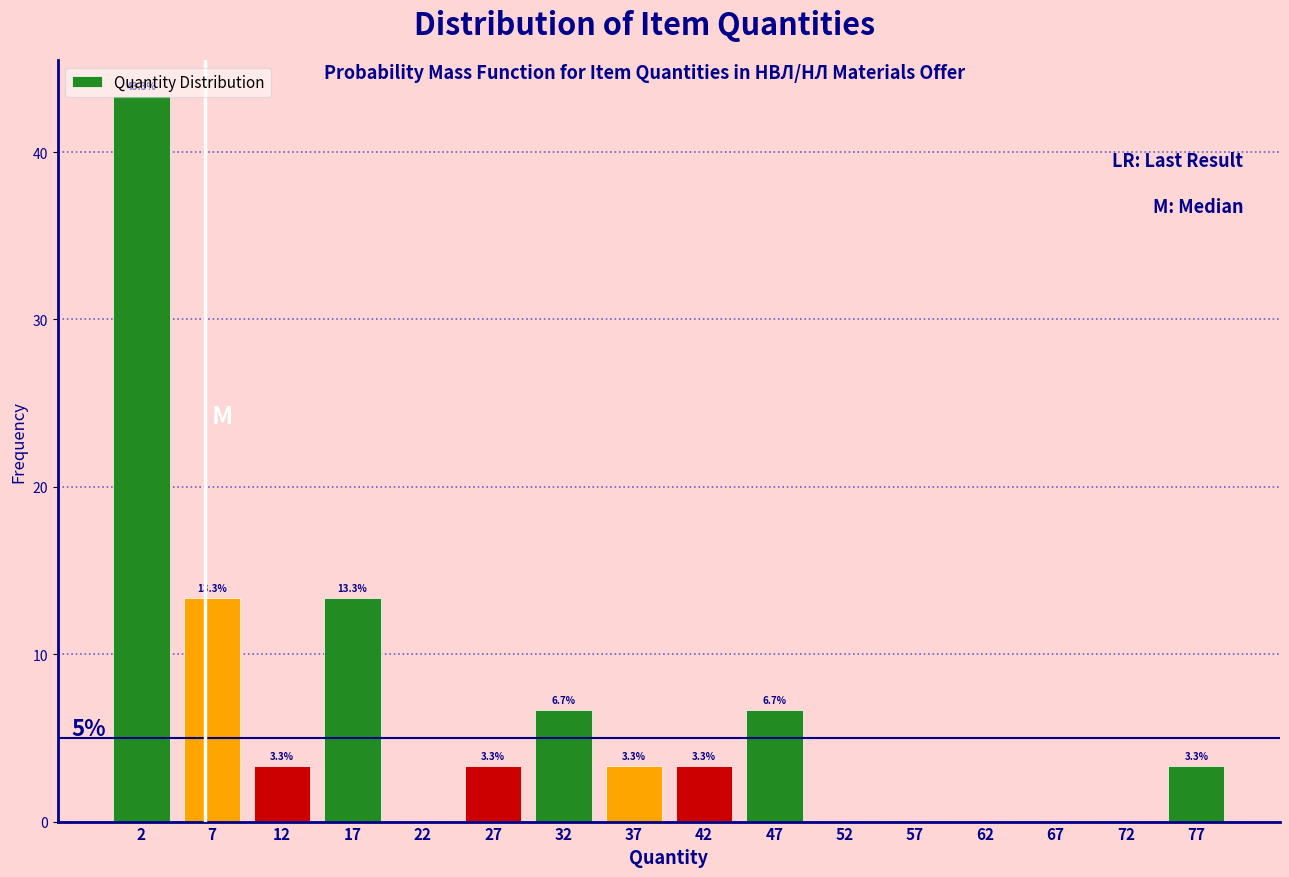

Which range on the x-axis has the tallest bar?

0 to 5